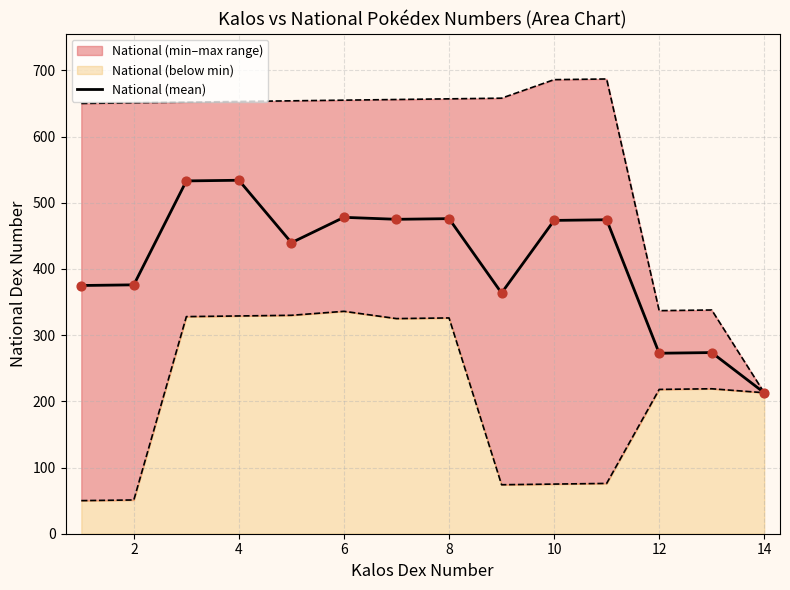

What is the highest value of the National (mean) series?

534.0